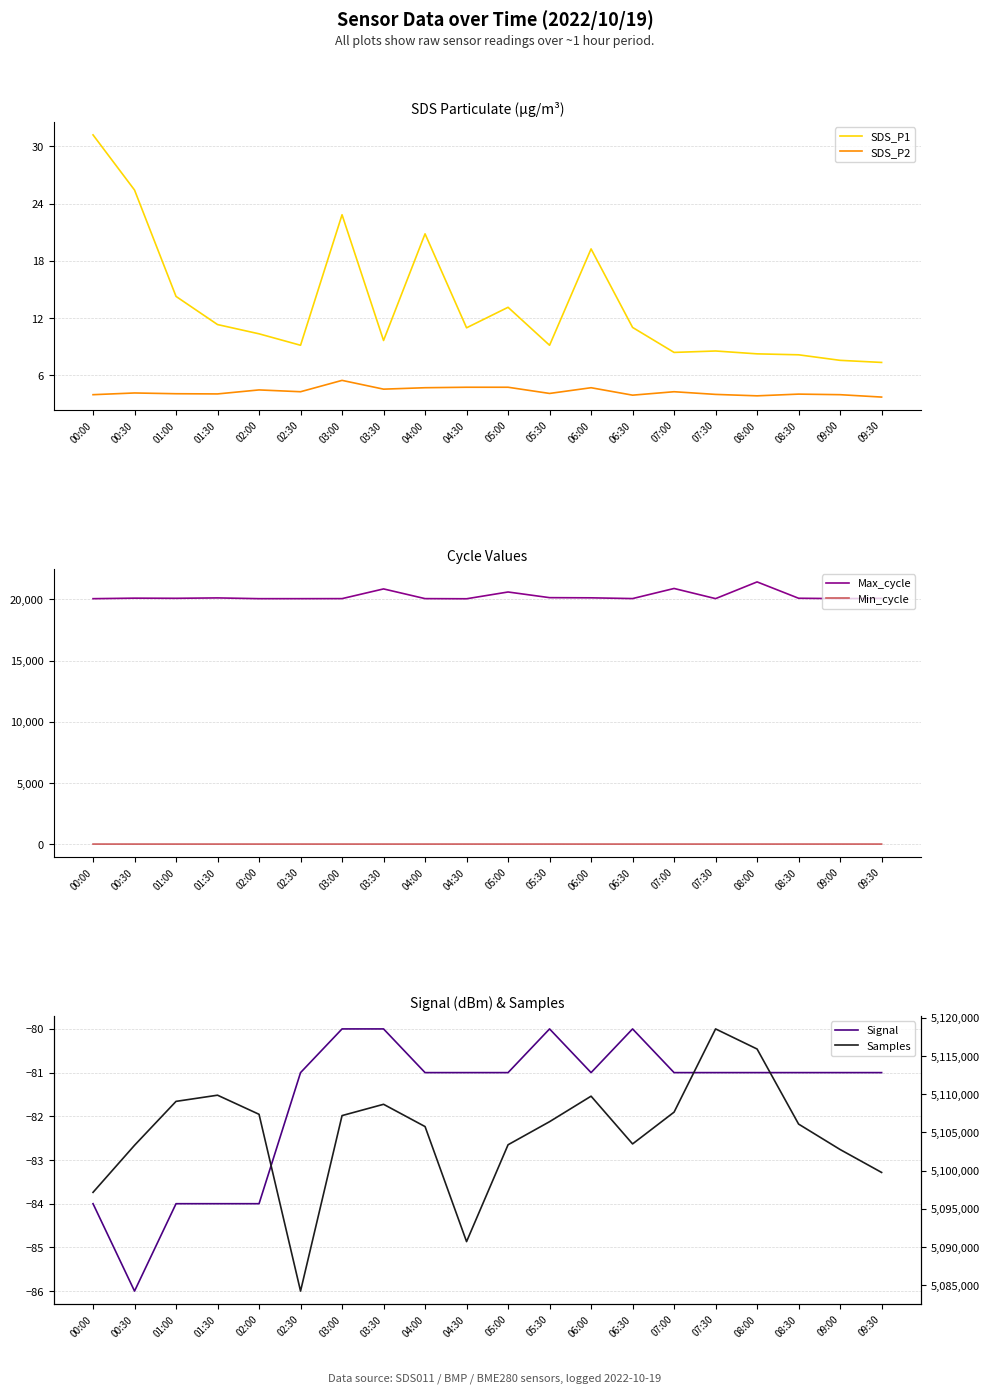

Rank the series by their maximum value, from highest to lowest.

Samples, Max_cycle, SDS_P1, Min_cycle, SDS_P2, Signal